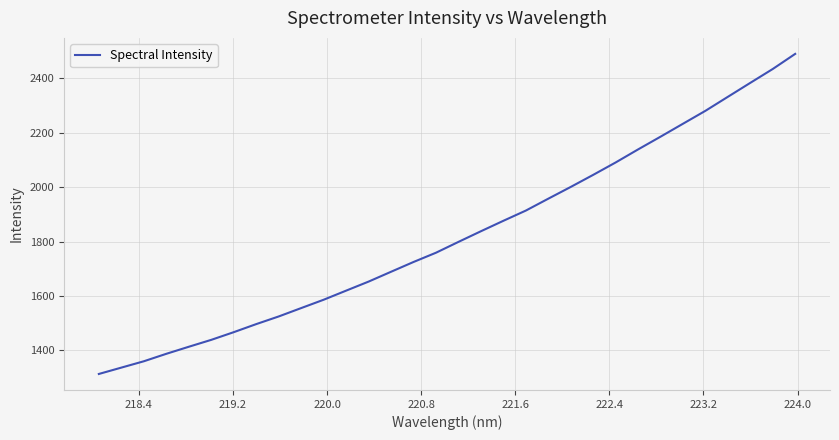

What is the difference between the maximum and minimum values?

1176.7